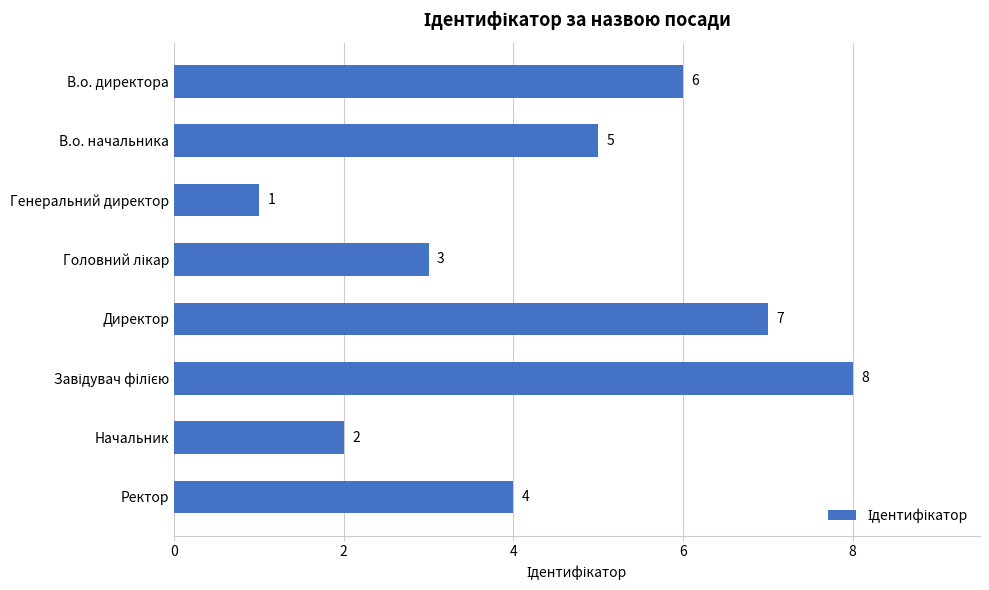

What is the change in value from В.о. начальника to Начальник?

-3